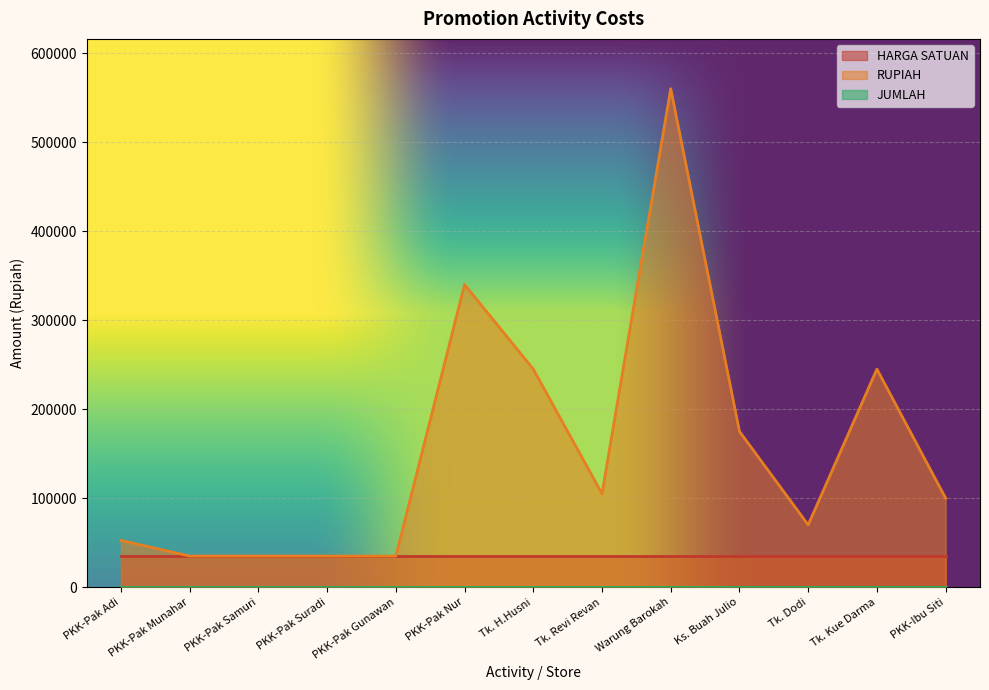

Which series has the largest range (max minus min)?

RUPIAH